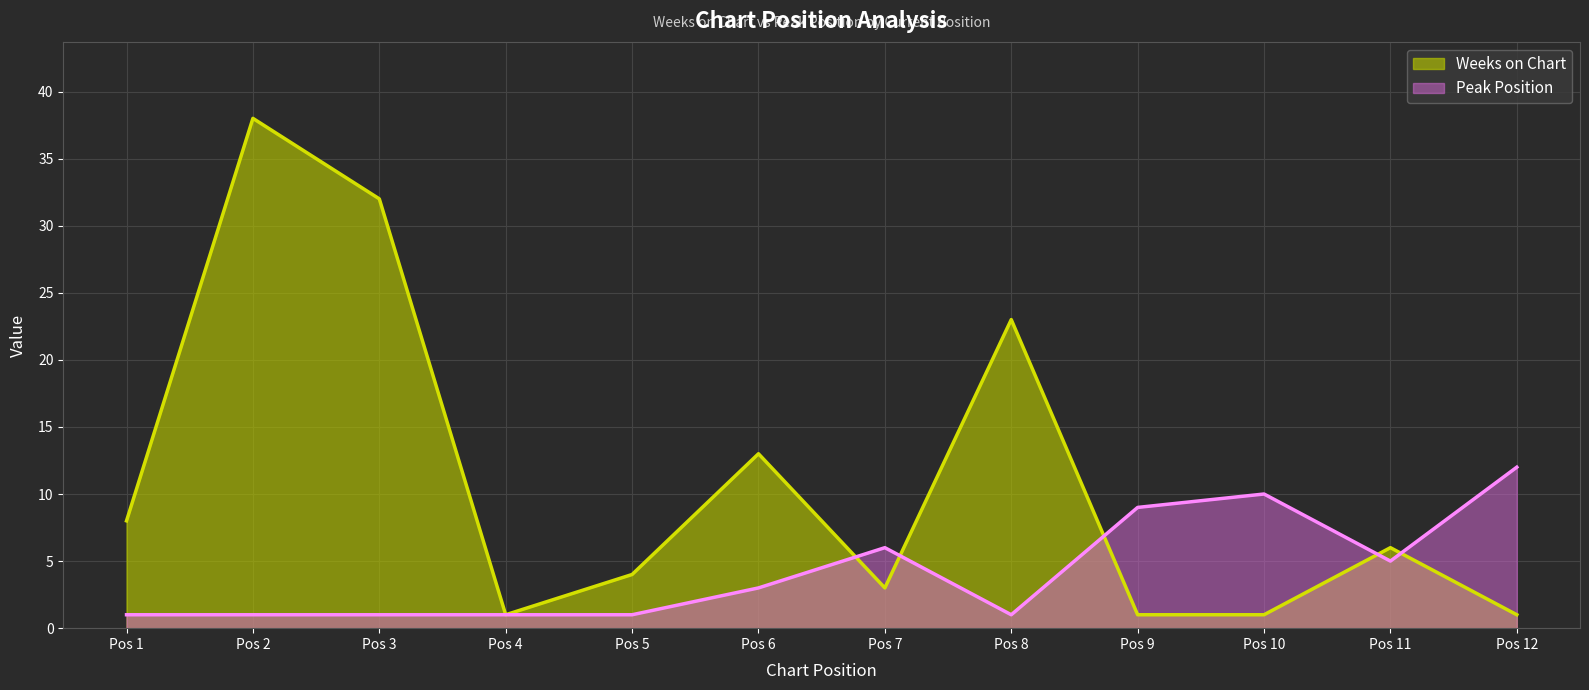

What is the total value across all series at Pos 7?

9